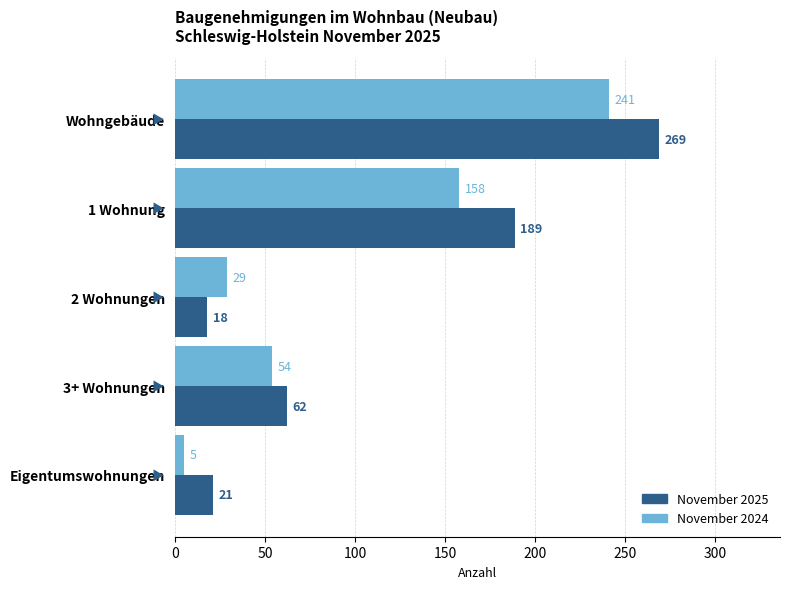

Where is November 2024 nearest to the value 123?

1 Wohnung